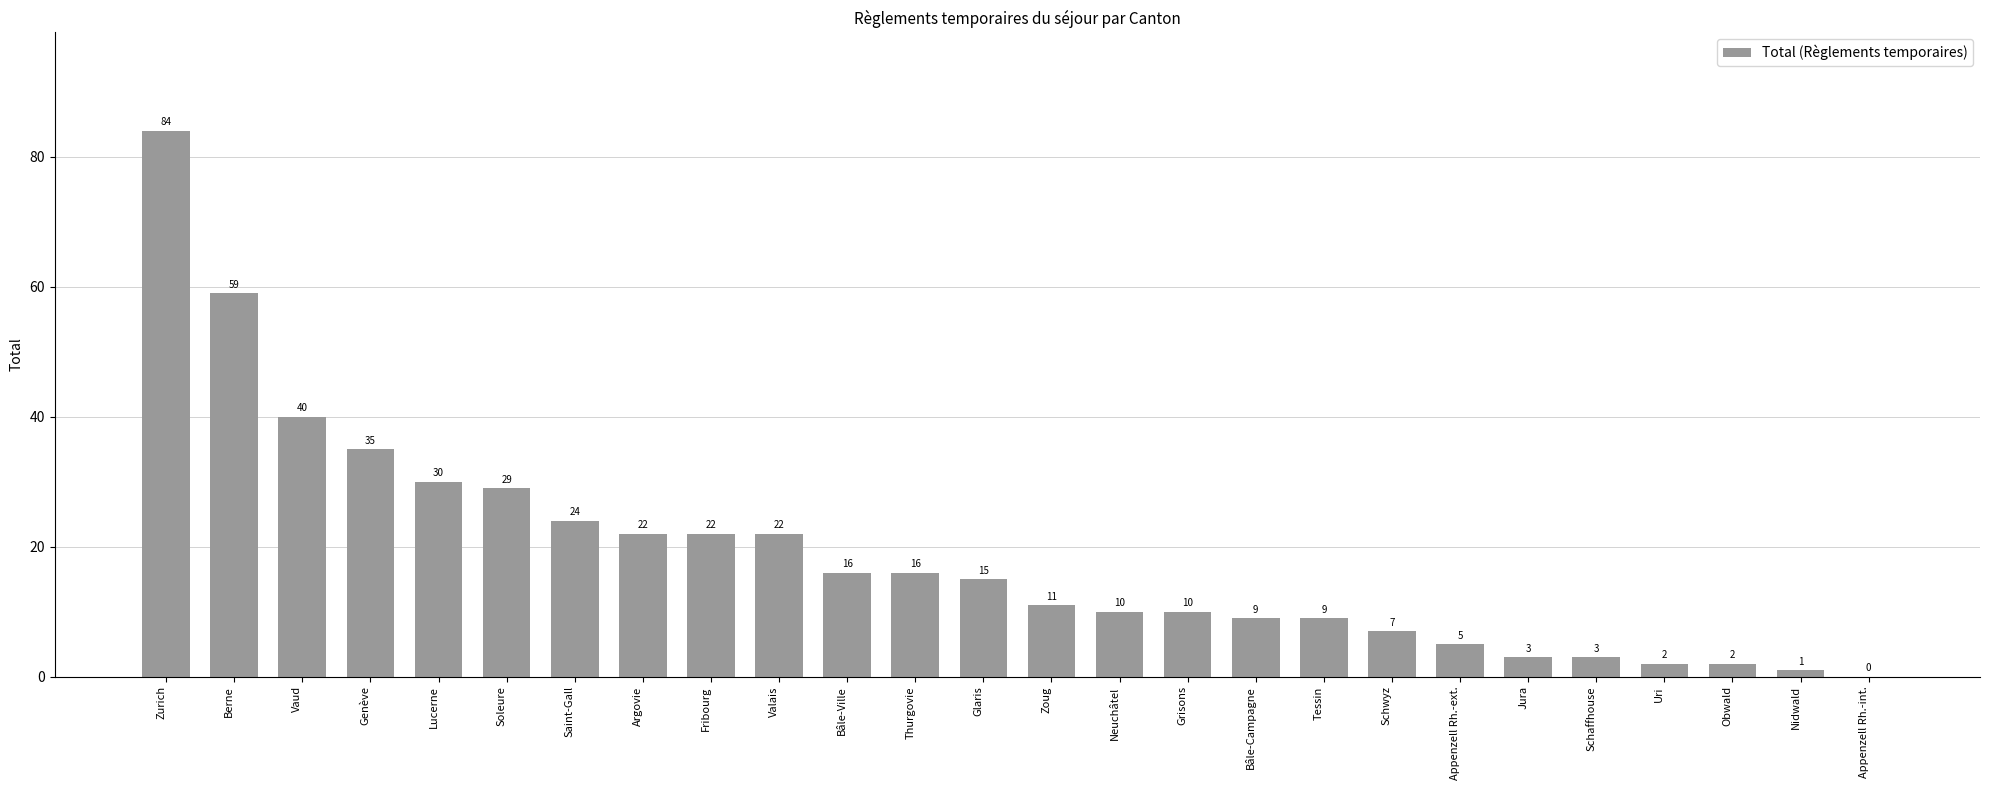

Count the number of data series in this chart.

1